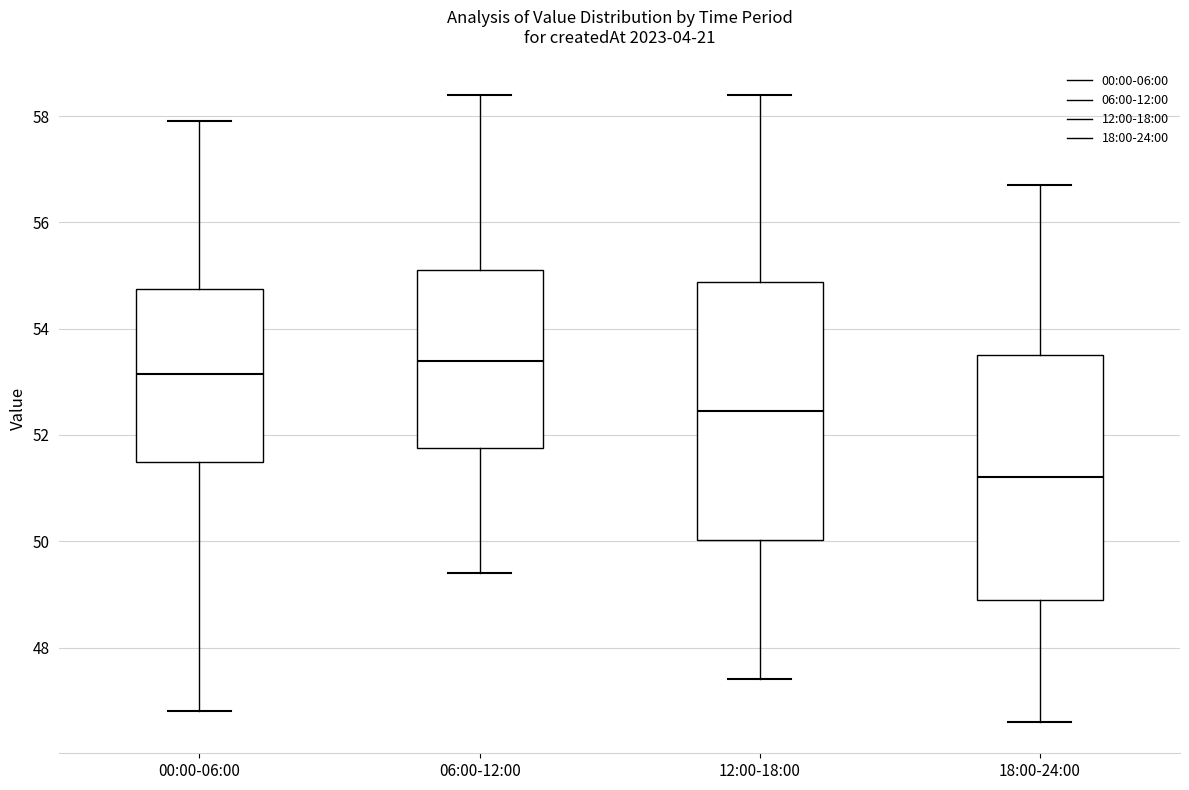

Where does the median line of the box for 12:00-18:00 sit on the y-axis? The values are not printed on the chart, so give them approximately, as read against the axis.

52.4